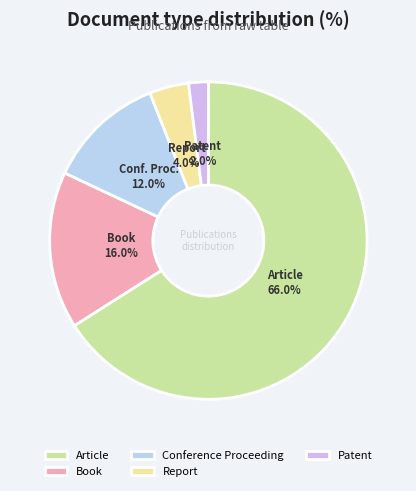

To the nearest percent, what is the difference between the largest and smallest slice percentages?

64%